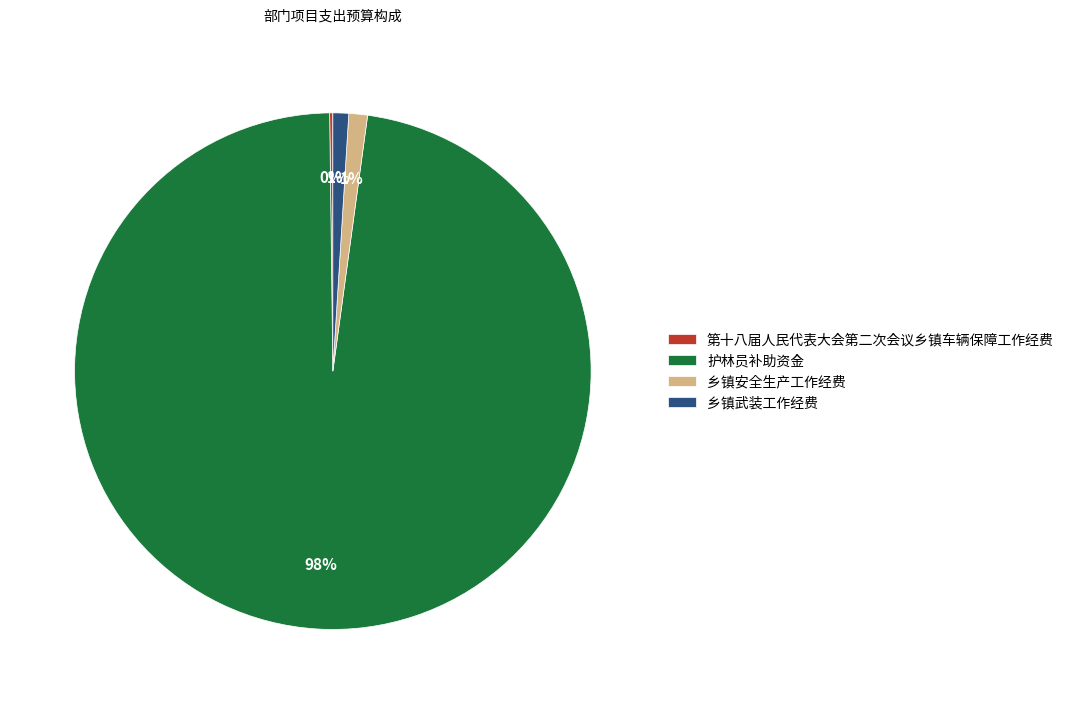

Is the sum of 乡镇武装工作经费 and 护林员补助资金 greater than half?

Yes